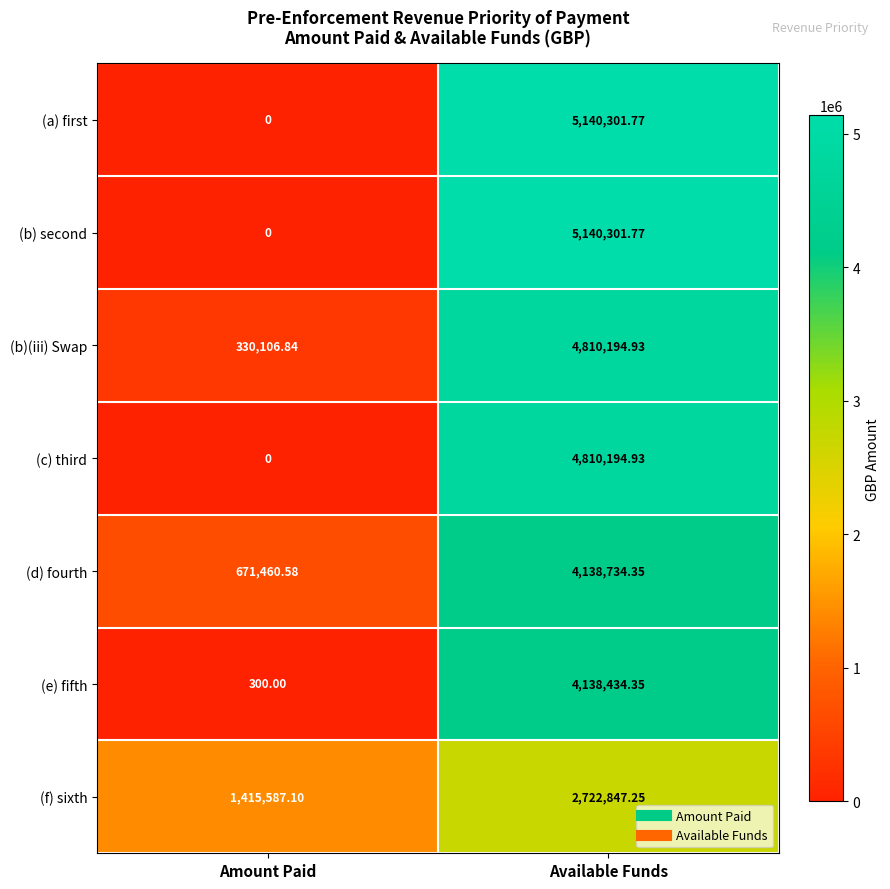

At which label is (c) third closest to 2405097?

Amount Paid